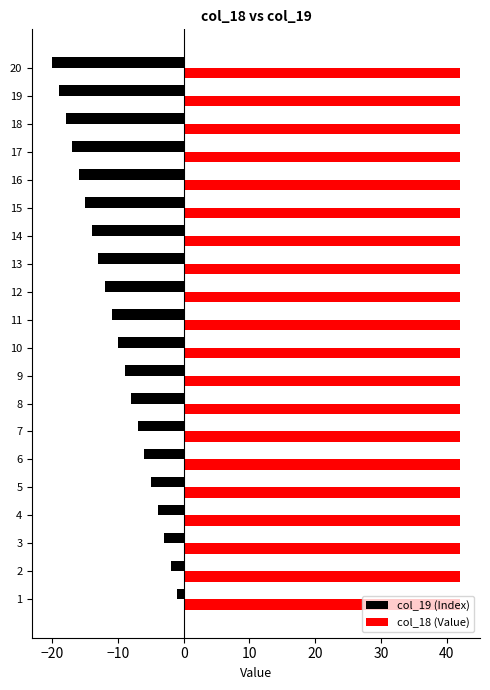

The value of col_19 (Index) at 4 is -4. True or false?

True